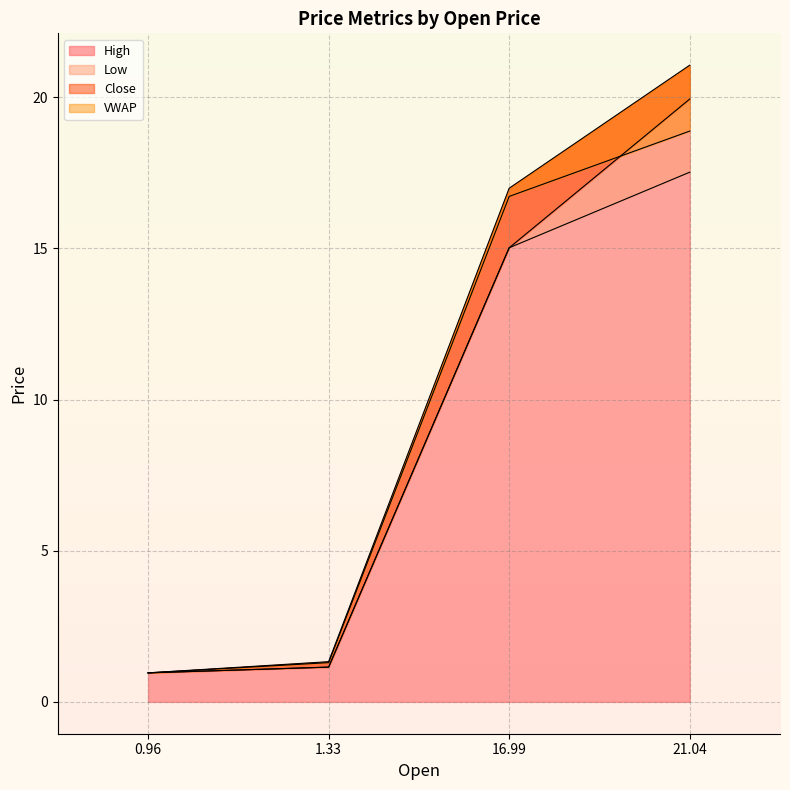

What position from the right is 1.33?

3